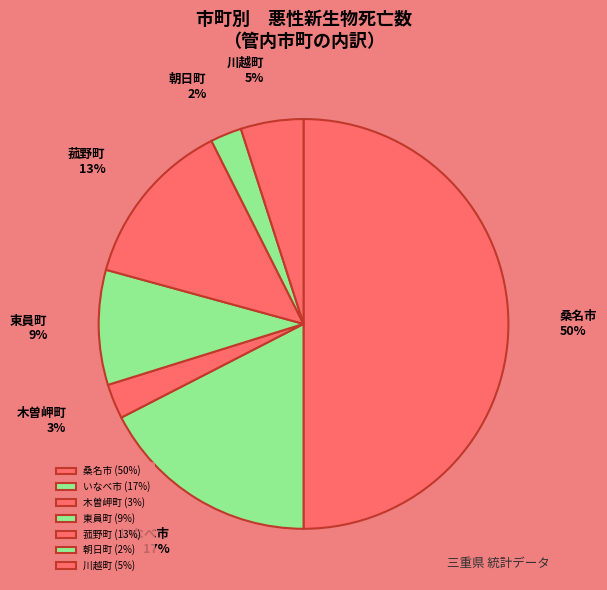

Approximately how many times larger is the value at 桑名市 compared to 菰野町?

3.8